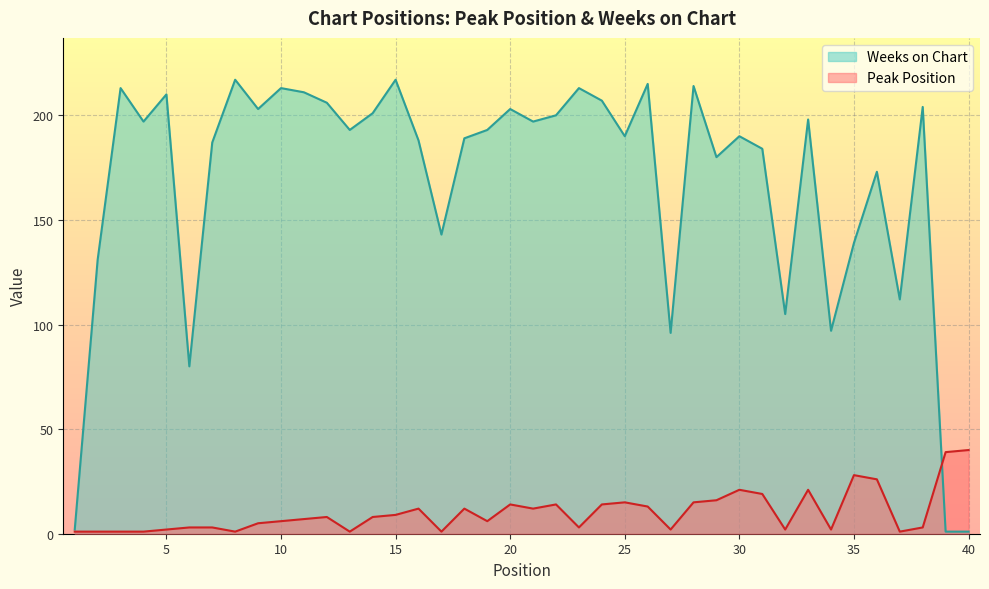

At which category is the sum across all series the highest?

28